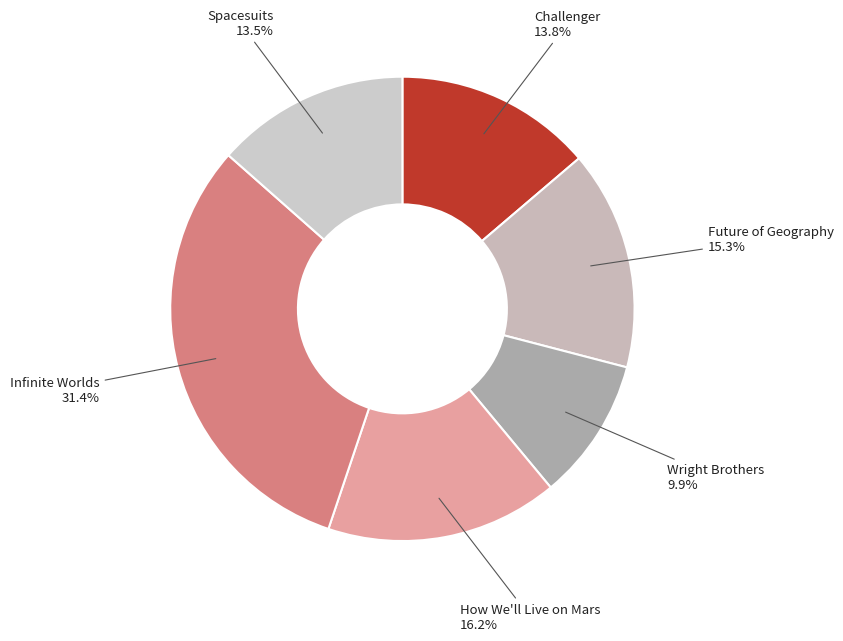

Count the number of slices in the pie.

6